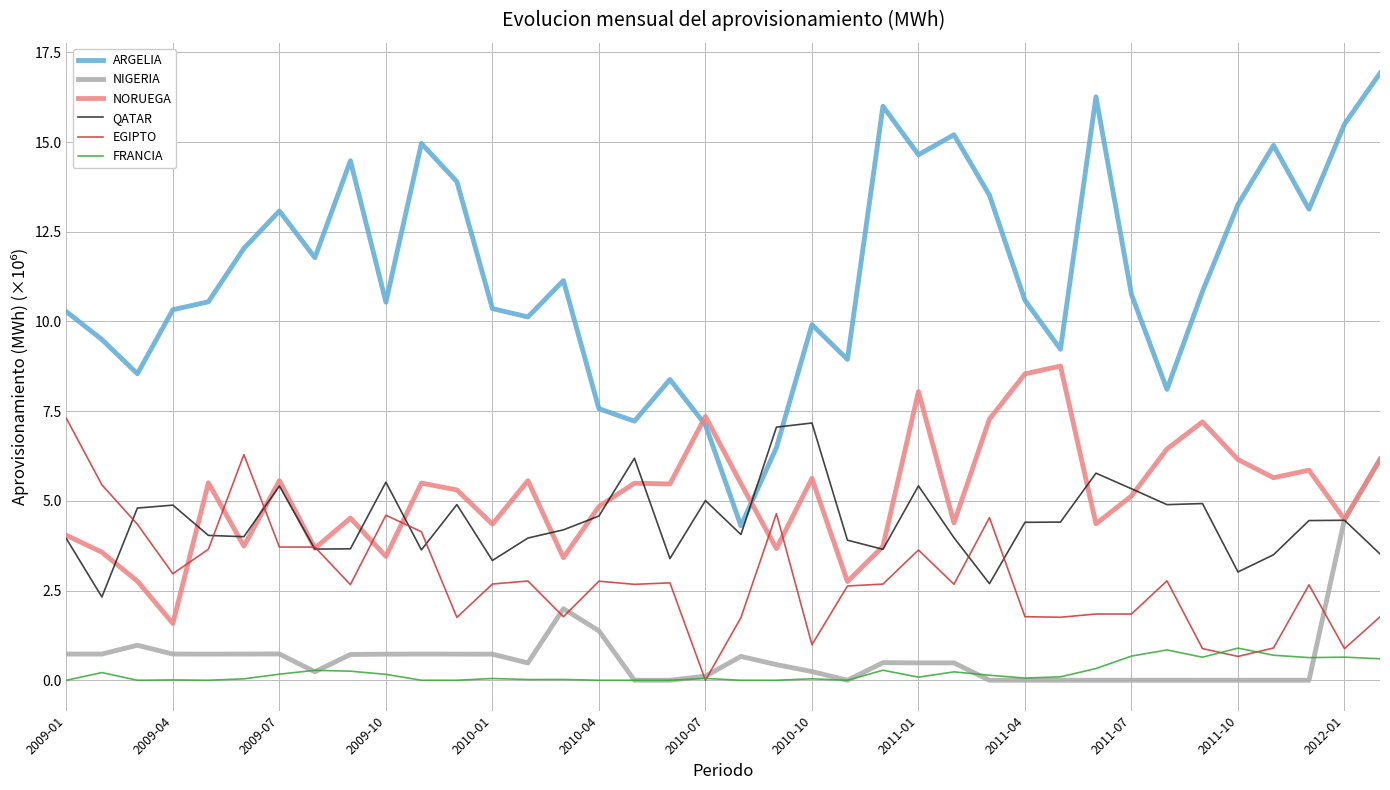

Which series has the largest total across all categories?

ARGELIA